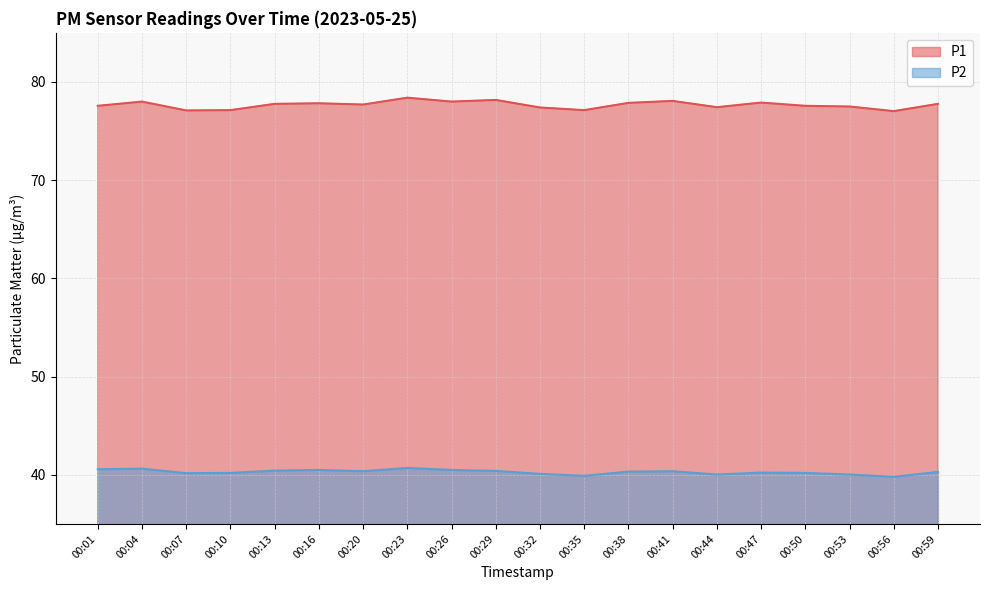

True or false: P2 has more than 0 interior local peaks.

True